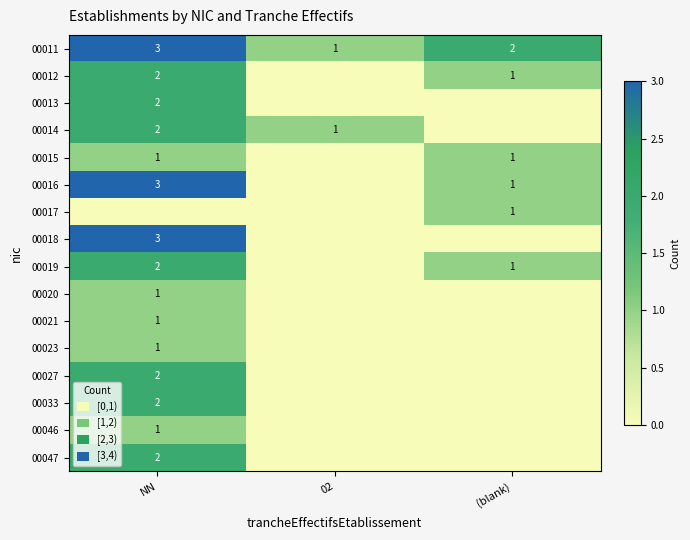

What is the sum of the 00012 values at (blank) and NN?

3